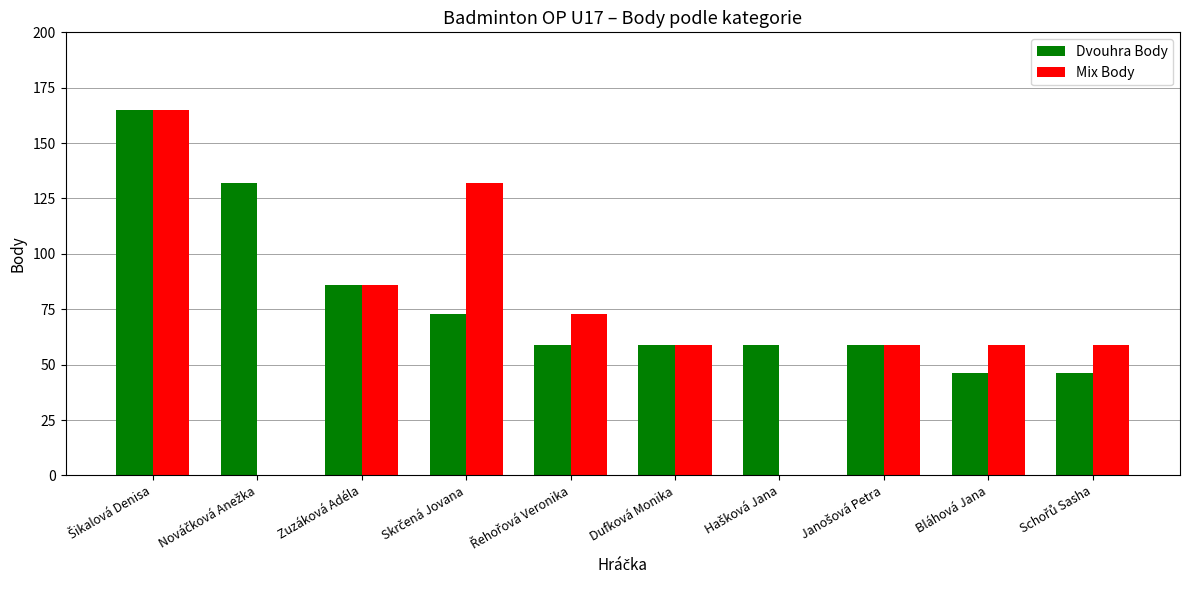

What is the total value across all series at Dufková Monika?

118